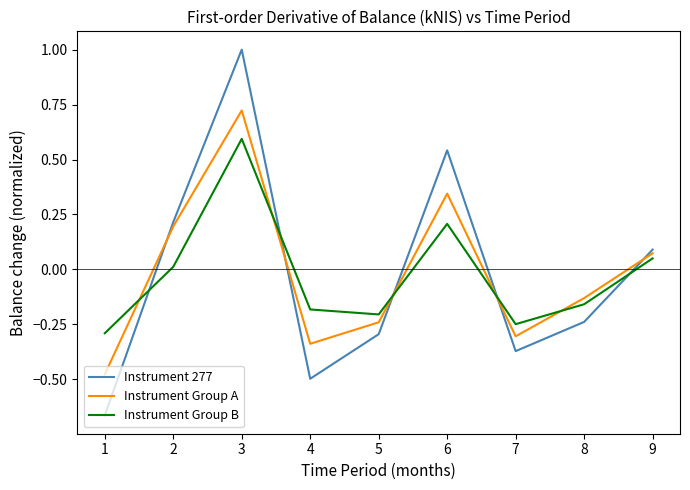

At how many categories does at least one series exceed 0?

4